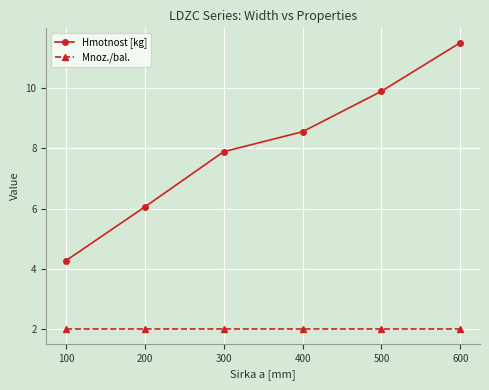

Reading left to right, what are all the values shown in this chart?

Hmotnost [kg]: 4.3	6.1	7.9	8.6	9.9	11.5
Mnoz./bal.: 2.0	2.0	2.0	2.0	2.0	2.0